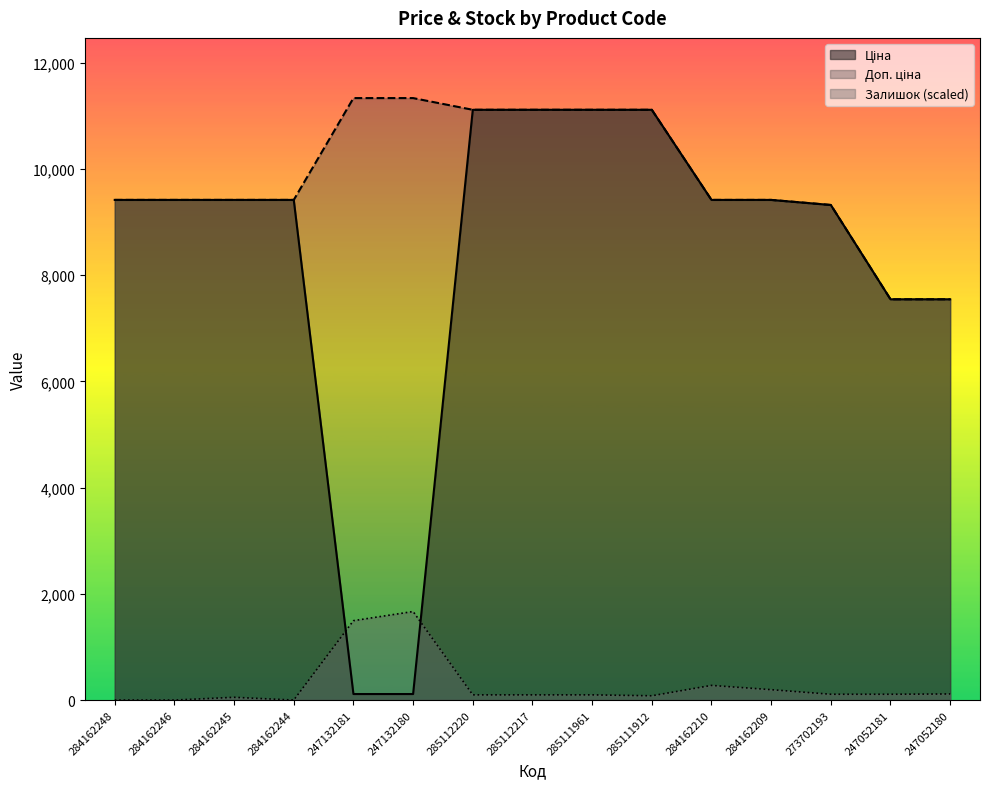

True or false: Ціна and Доп. ціна cross at least once.

False